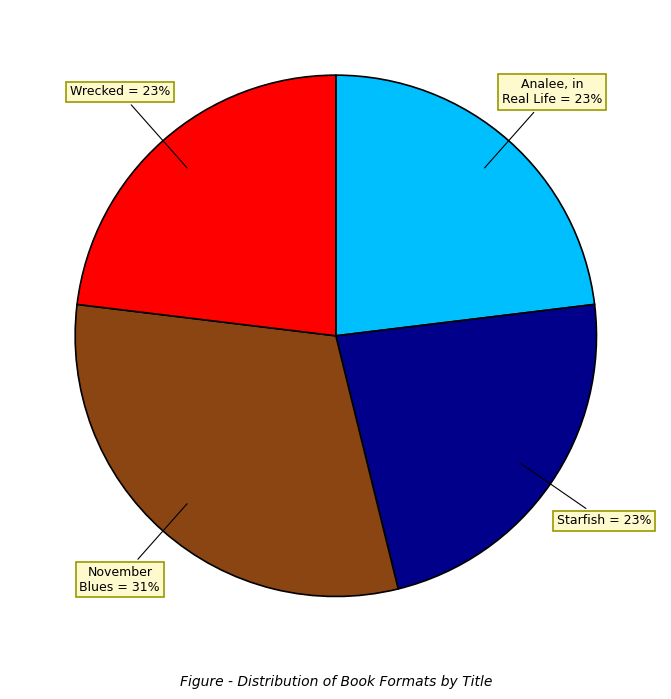

Is there any slice that represents more than half of the pie?

No